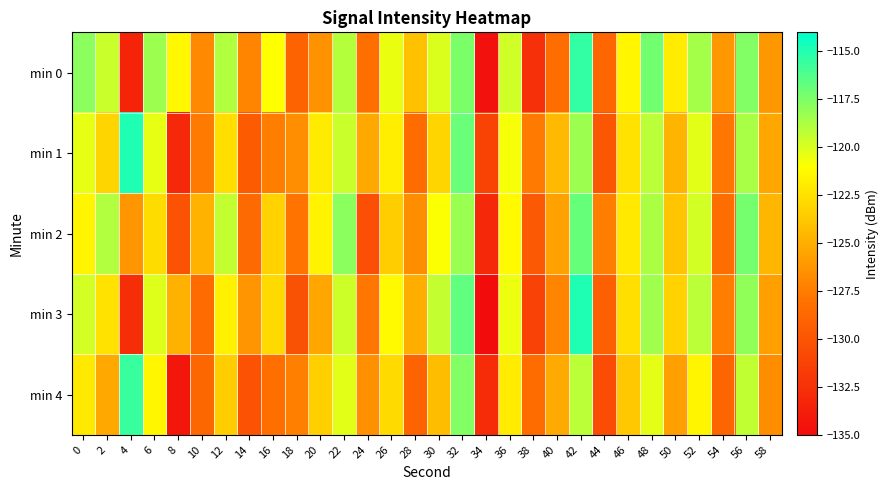

Reading left to right, extract all data points from this chart.

min 0: 0=-117.8	2=-119.5	4=-133.3	6=-118.3	8=-121.4	10=-126.8	12=-118.9	14=-127.1	16=-121.0	18=-129.0	20=-126.4	22=-118.9	24=-128.2	26=-120.4	28=-124.0	30=-120.1	32=-117.4	34=-134.6	36=-119.7	38=-132.5	40=-128.3	42=-115.5	44=-128.8	46=-121.4	48=-117.1	50=-121.9	52=-118.5	54=-126.2	56=-117.6	58=-126.1
min 1: 0=-120.3	2=-123.1	4=-114.8	6=-120.4	8=-133.0	10=-127.6	12=-122.6	14=-129.6	16=-127.4	18=-126.6	20=-122.0	22=-119.5	24=-125.3	26=-121.8	28=-128.4	30=-123.1	32=-116.9	34=-131.2	36=-120.8	38=-127.6	40=-124.5	42=-118.3	44=-129.9	46=-122.4	48=-119.1	50=-124.7	52=-120.2	54=-127.8	56=-118.6	58=-125.4
min 2: 0=-121.5	2=-118.9	4=-126.3	6=-122.7	8=-130.1	10=-124.8	12=-119.4	14=-128.6	16=-123.2	18=-127.9	20=-121.6	22=-117.8	24=-130.4	26=-123.5	28=-126.7	30=-120.9	32=-118.2	34=-133.1	36=-121.3	38=-129.7	40=-125.6	42=-116.8	44=-127.4	46=-122.1	48=-118.7	50=-123.9	52=-119.8	54=-128.3	56=-117.2	58=-124.6
min 3: 0=-119.8	2=-122.4	4=-132.7	6=-120.1	8=-124.9	10=-128.5	12=-121.7	14=-126.3	16=-122.8	18=-130.2	20=-125.4	22=-119.6	24=-127.8	26=-121.3	28=-125.0	30=-119.4	32=-116.7	34=-135.1	36=-120.5	38=-131.3	40=-127.1	42=-114.9	44=-129.2	46=-122.6	48=-118.4	50=-123.2	52=-119.1	54=-127.4	56=-118.0	58=-125.8
min 4: 0=-122.1	2=-125.3	4=-115.6	6=-121.4	8=-134.2	10=-128.7	12=-123.5	14=-130.1	16=-128.2	18=-127.3	20=-123.4	22=-120.2	24=-126.5	26=-122.8	28=-129.0	30=-124.3	32=-117.6	34=-132.8	36=-121.9	38=-128.4	40=-125.2	42=-119.1	44=-130.6	46=-123.7	48=-120.3	50=-125.8	52=-121.5	54=-128.9	56=-119.3	58=-126.7